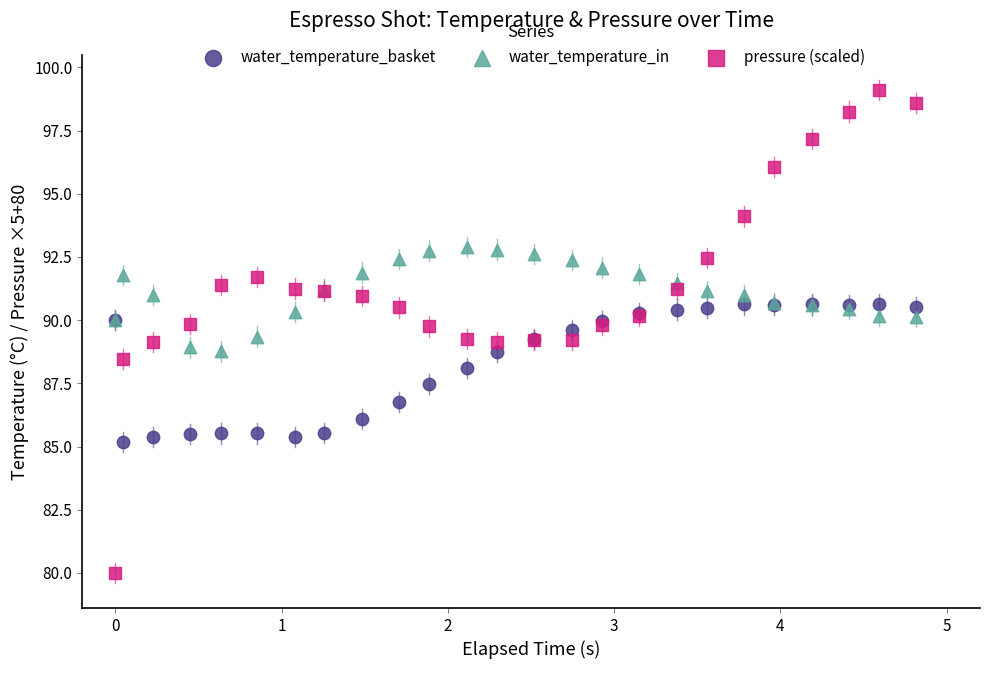

Which series has the largest Y range (max minus min)?

pressure (scaled)